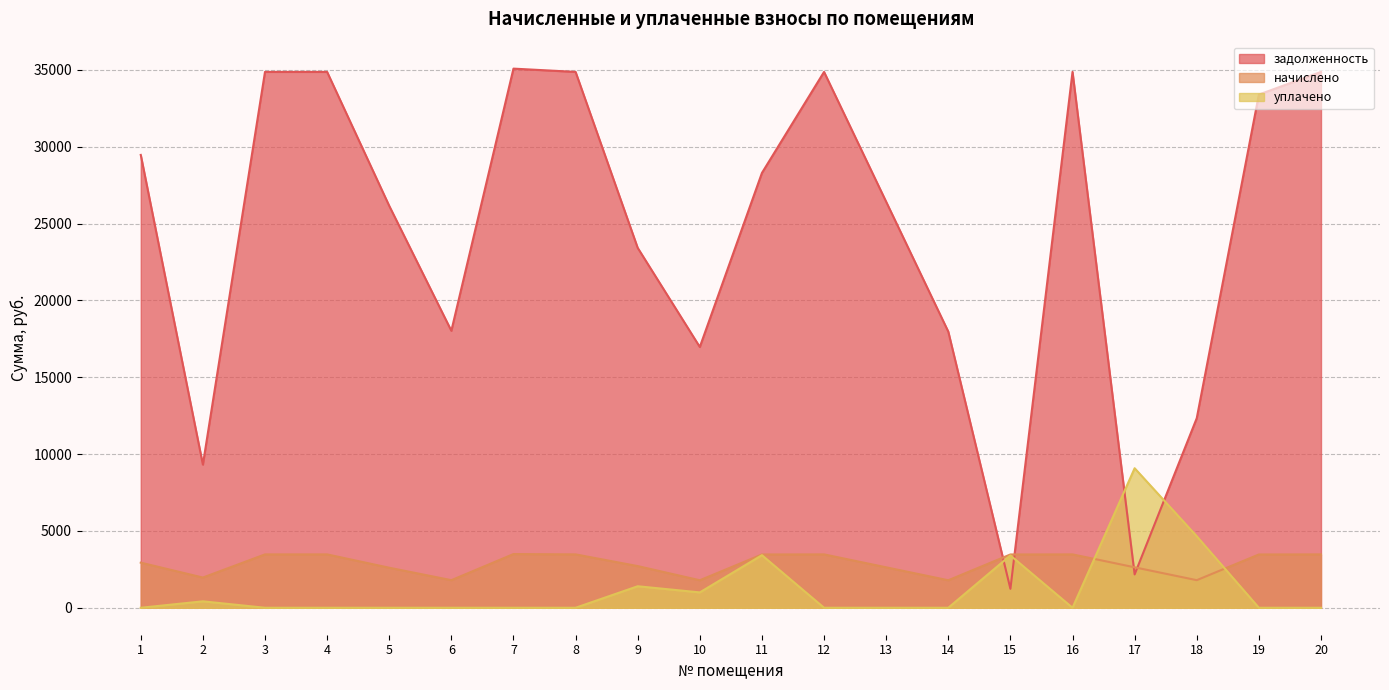

What is the spread (max minus min) of values at 7?

35085.4